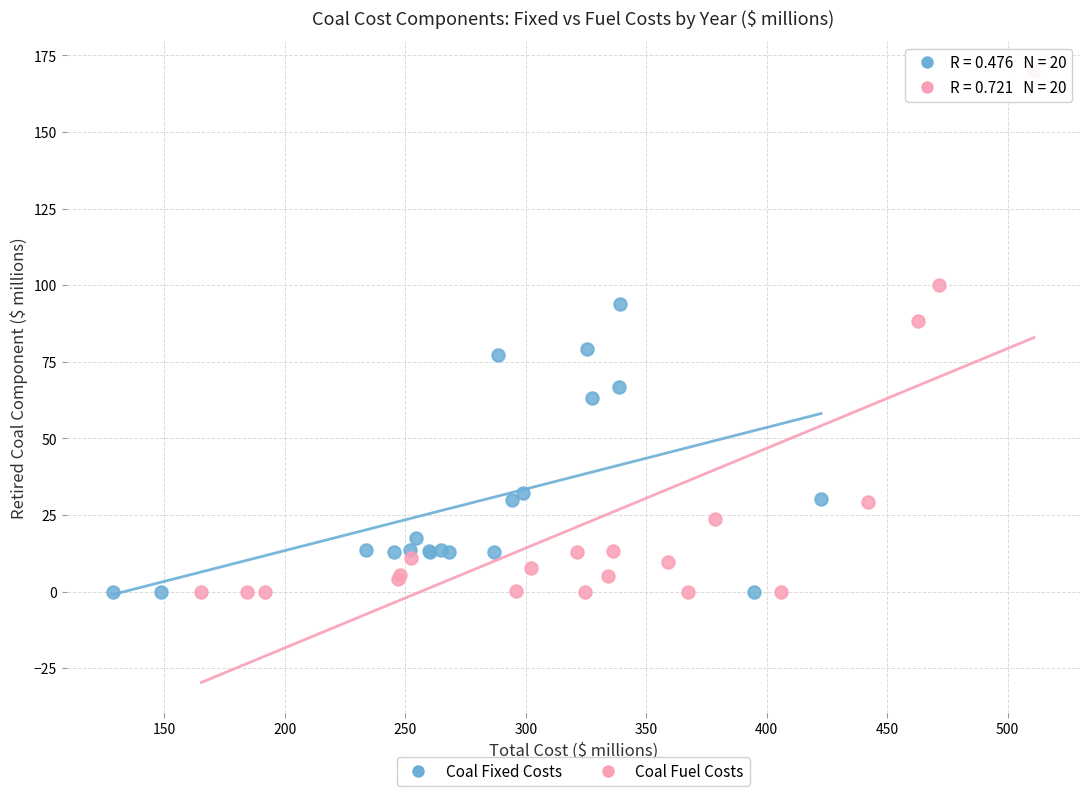

Which series reaches the maximum Y coordinate?

Coal Fuel Costs